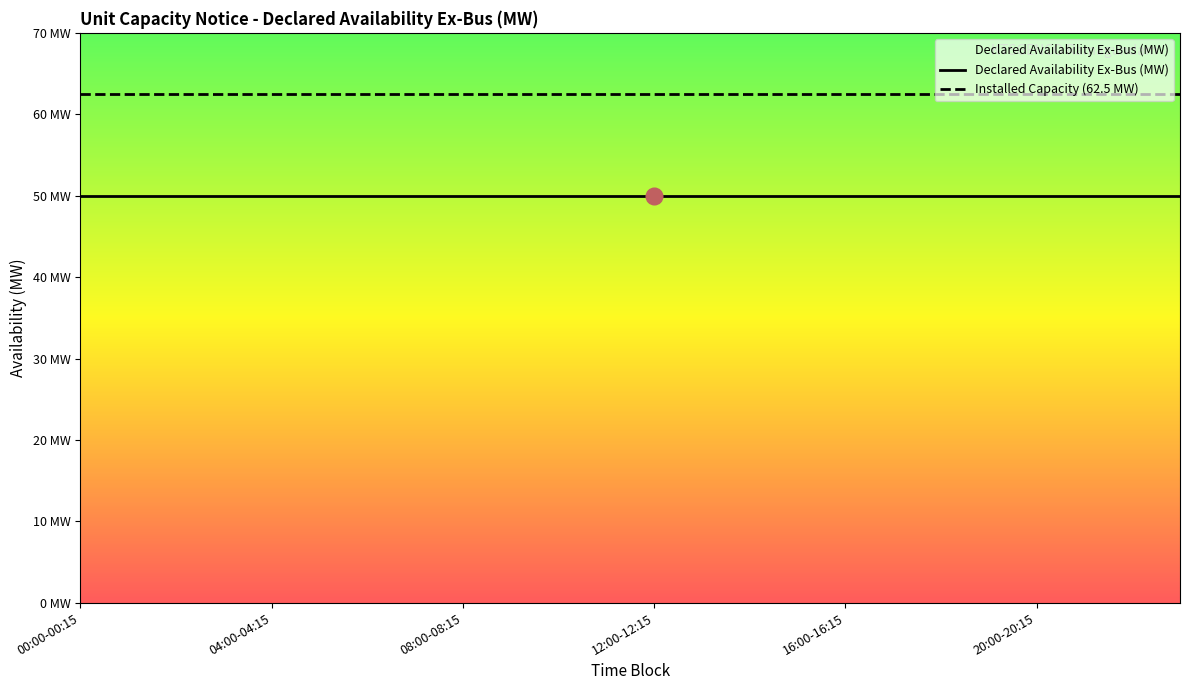

What is the sum of all Installed Capacity (62.5 MW) values?

1500.0